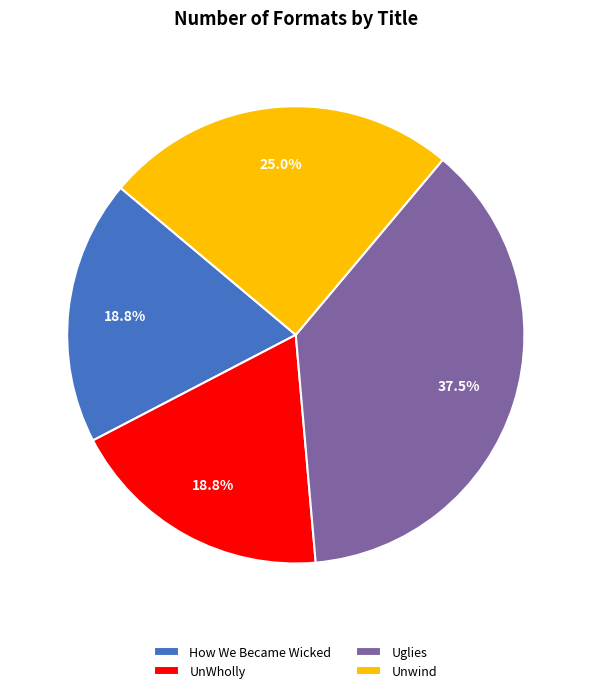

Is there any slice that represents more than half of the pie?

No